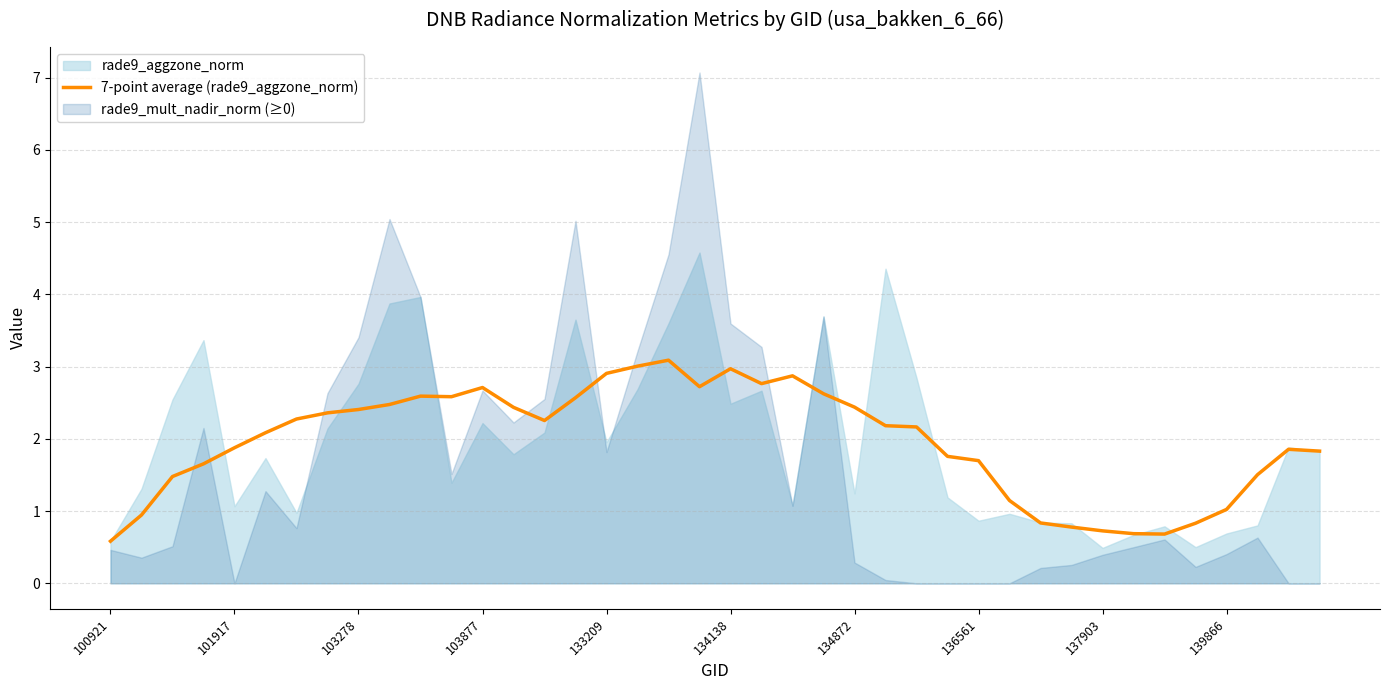

The 7-point average (rade9_aggzone_norm) series shows 1.9 at 101917. True or false?

True